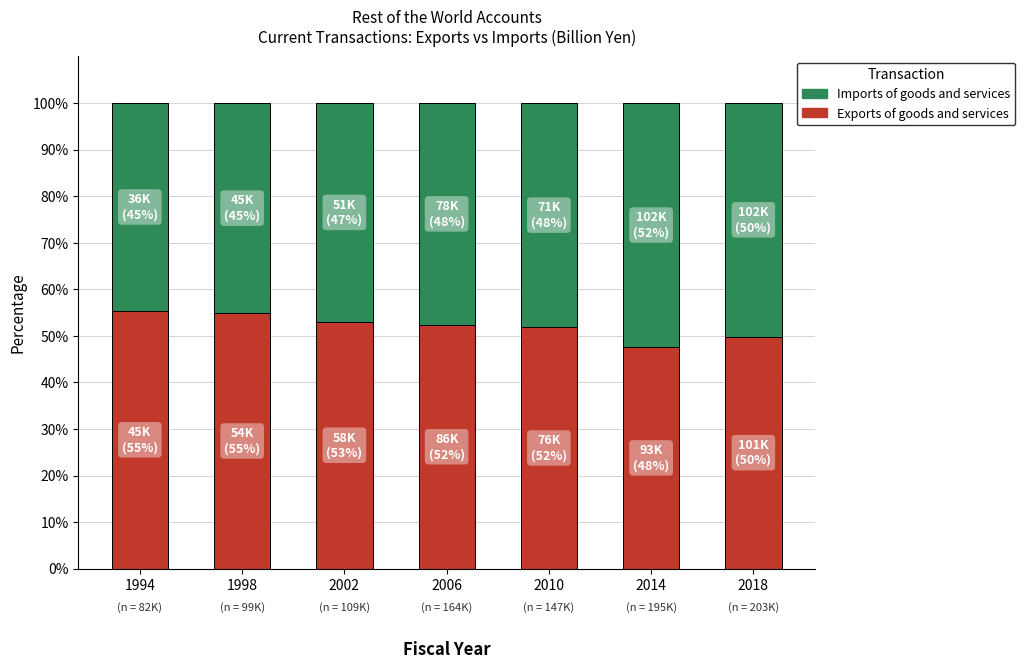

What is the lowest value of the Exports of goods and services series?

47.6